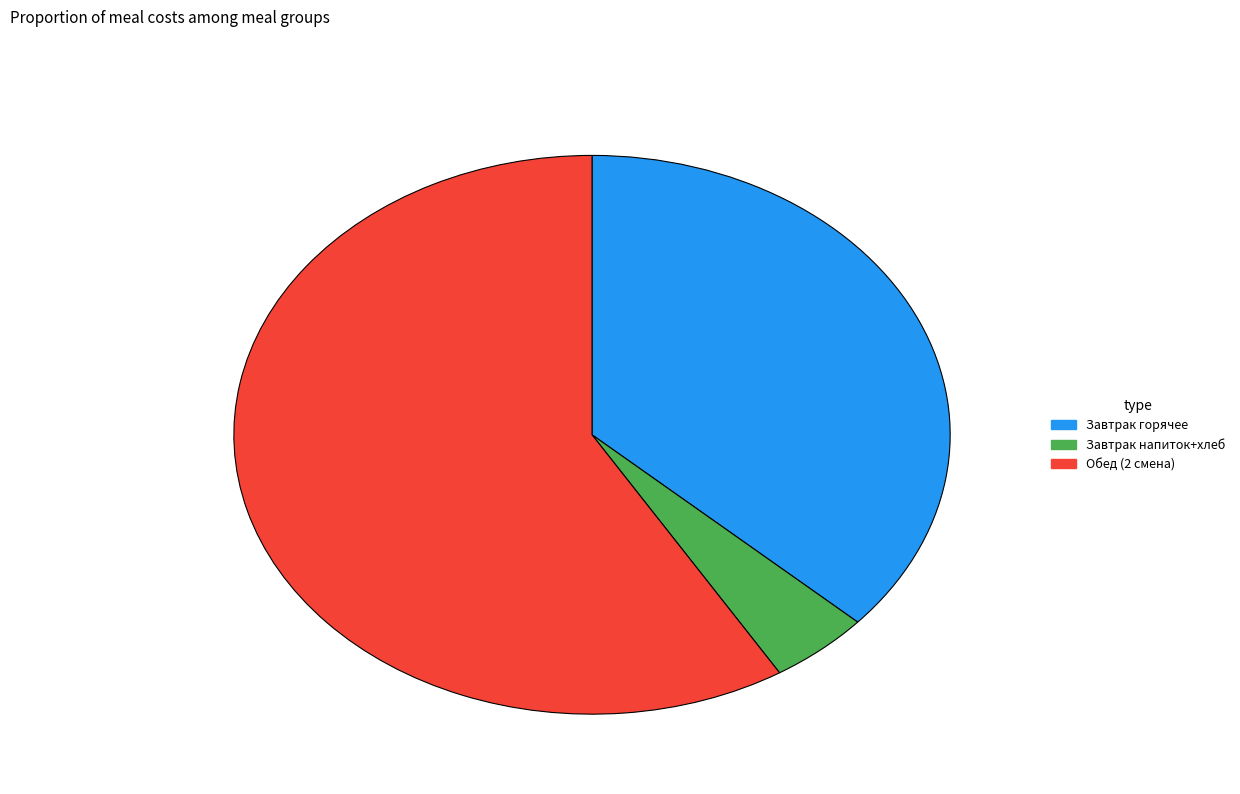

The Завтрак горячее slice represents 37% of the pie. True or false?

True